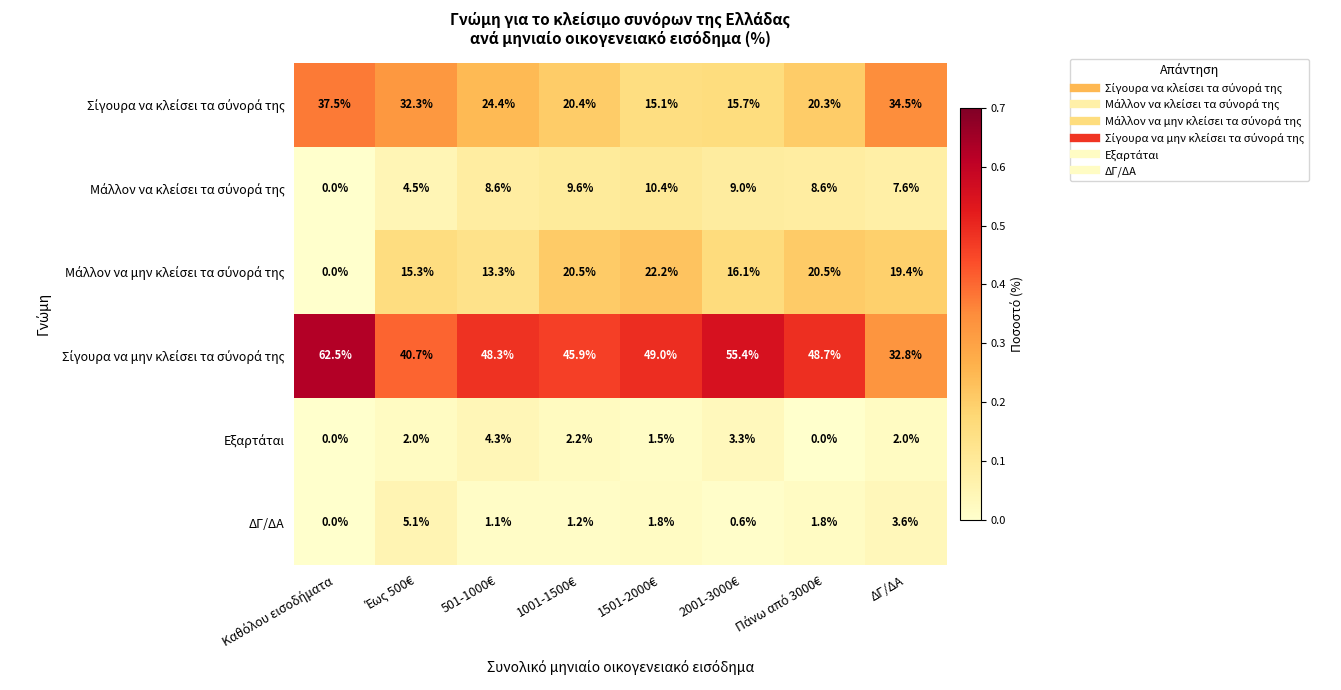

What is the maximum value shown in the chart?

62.5